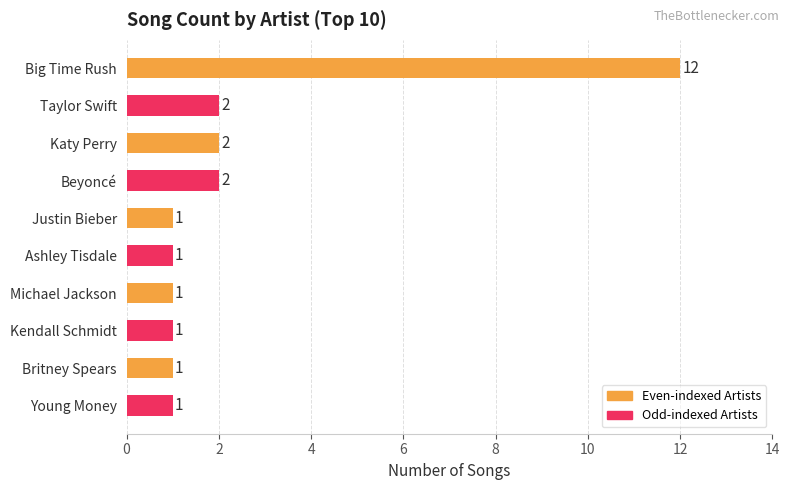

What is the sum of all values?

24